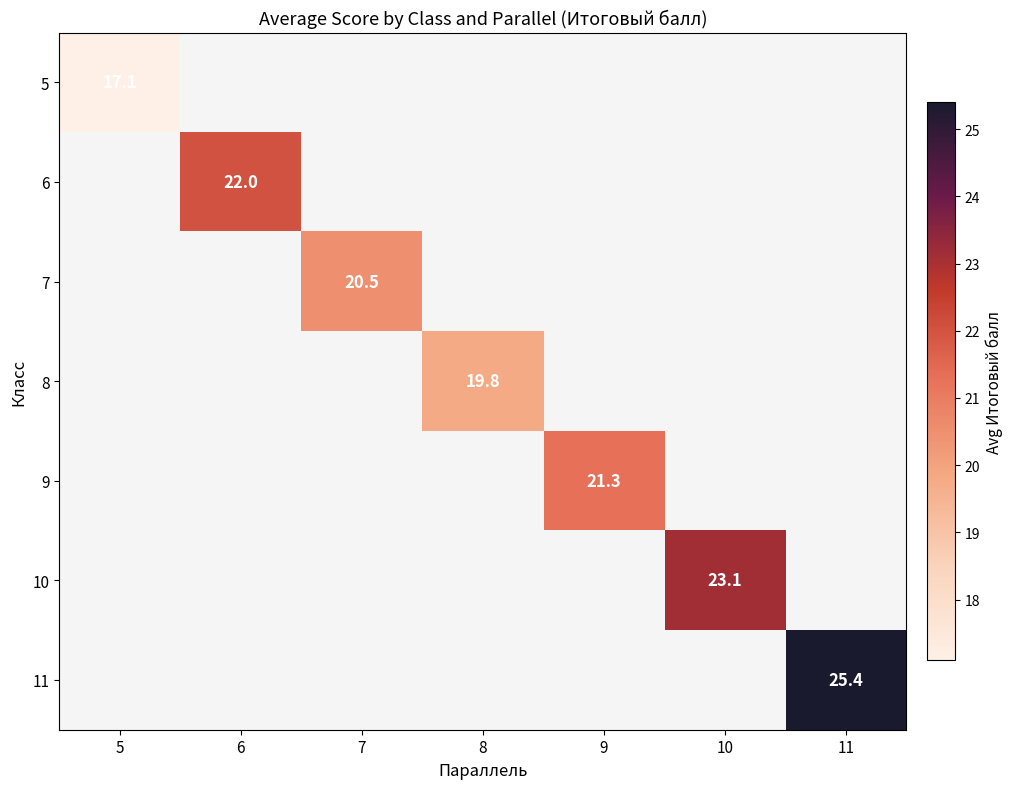

The value of 5 at 5 is 11.4. True or false?

False